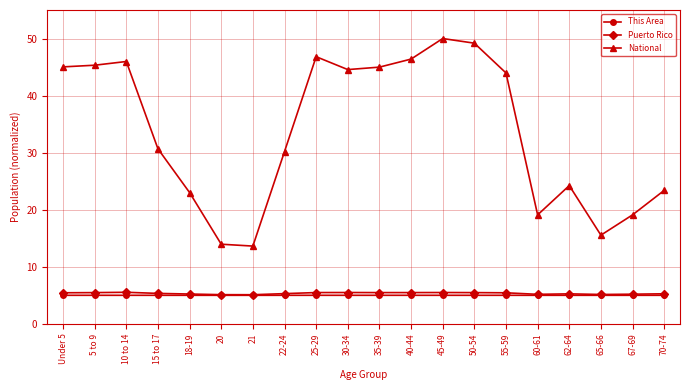

Which series changed the most between 40-44 and 62-64?

National